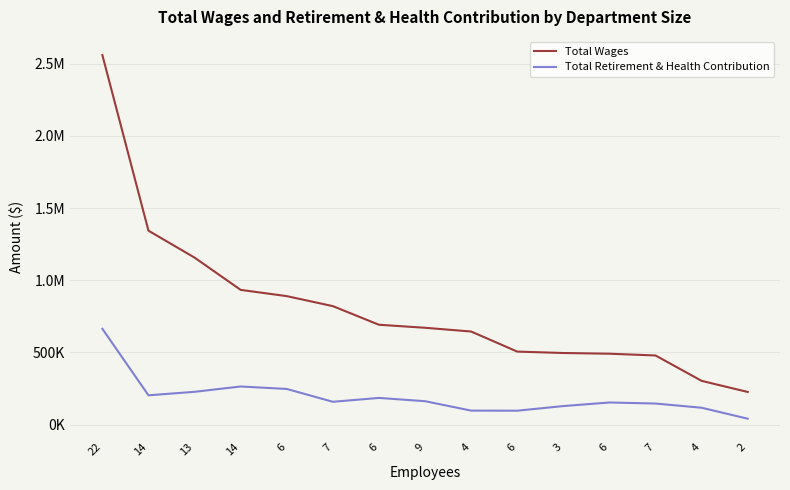

What is the average value of the Total Retirement & Health Contribution series?

192034